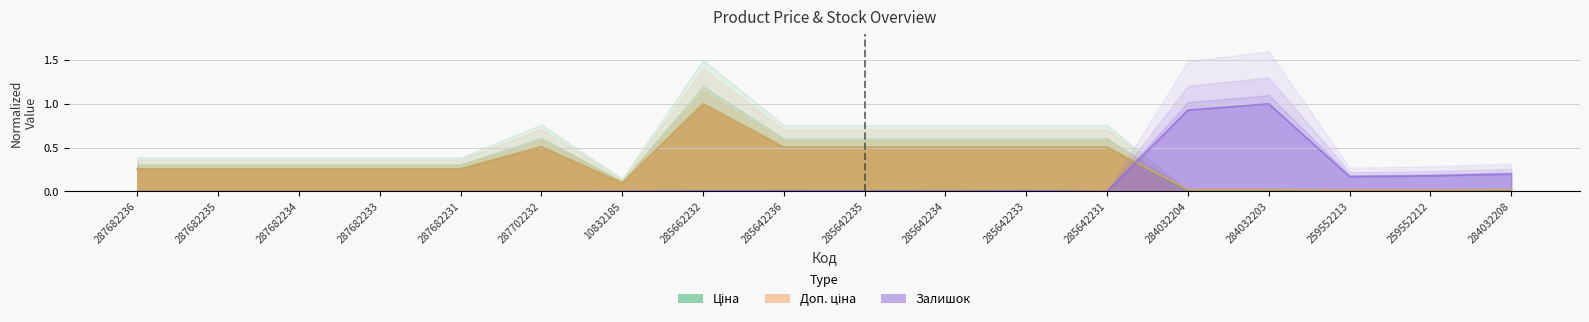

Is the value of Доп. ціна at 285642235 greater than the value of Залишок at 285642236?

Yes